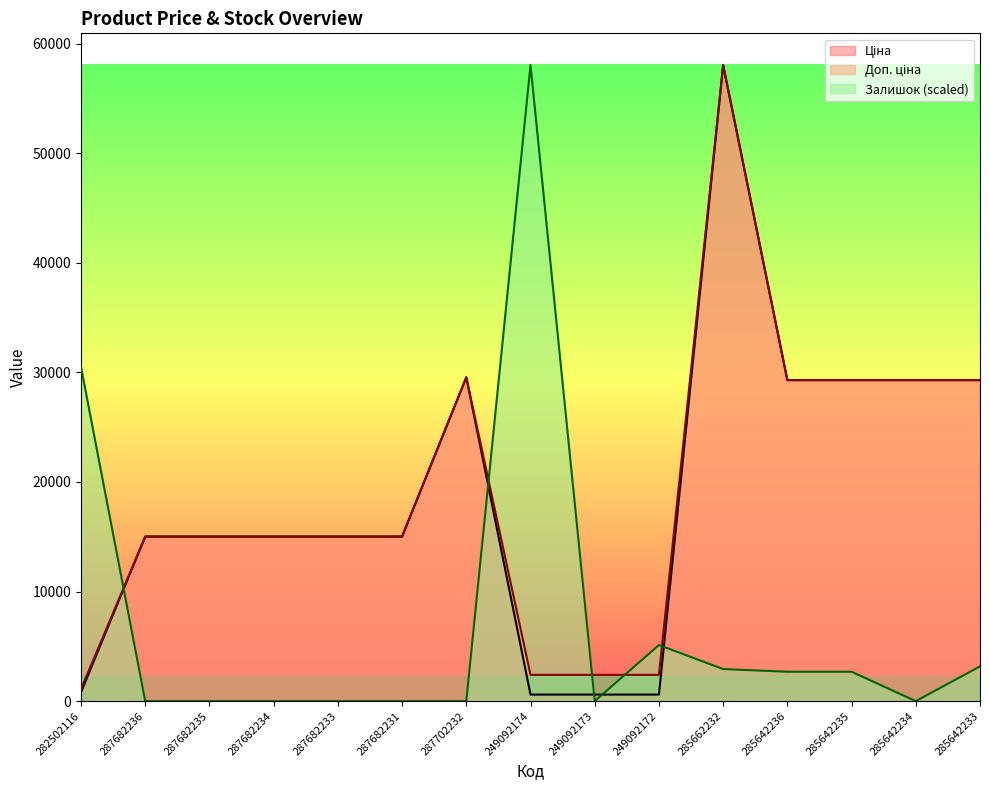

What is the value of the Ціна point at the 4th from the left?

15019.2